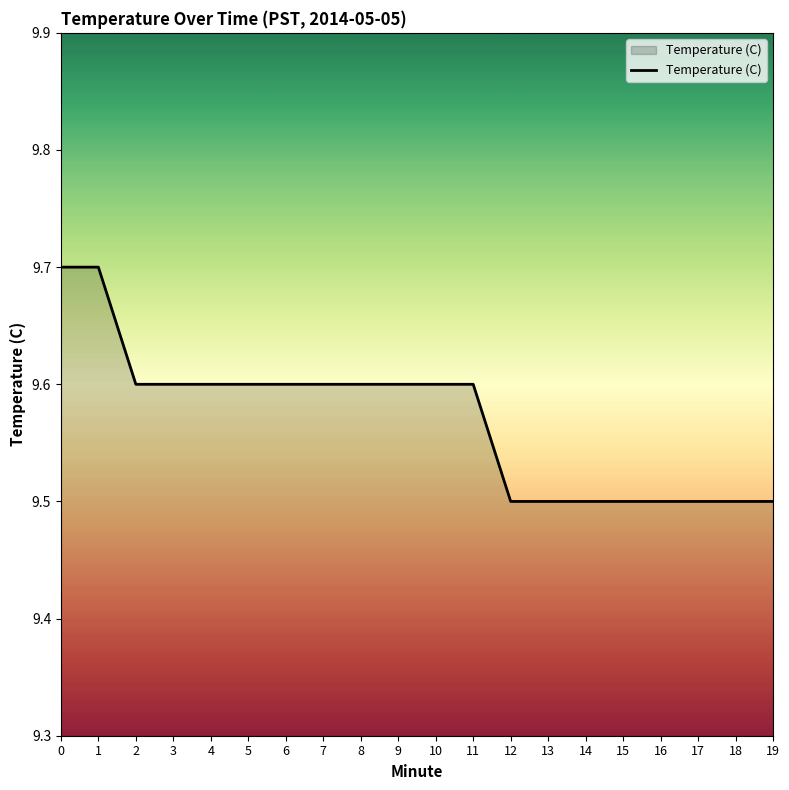

Is it true that the value at 16 is 9.5?

True